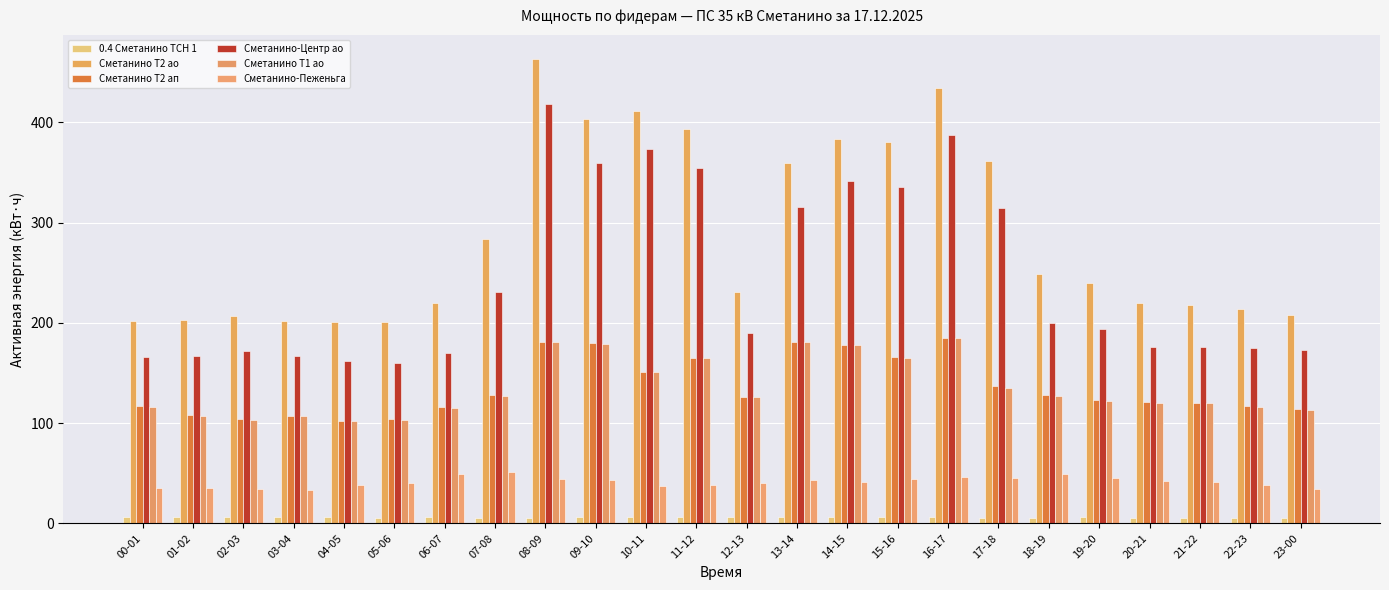

What is the label of the 4th bar from the left?

03-04